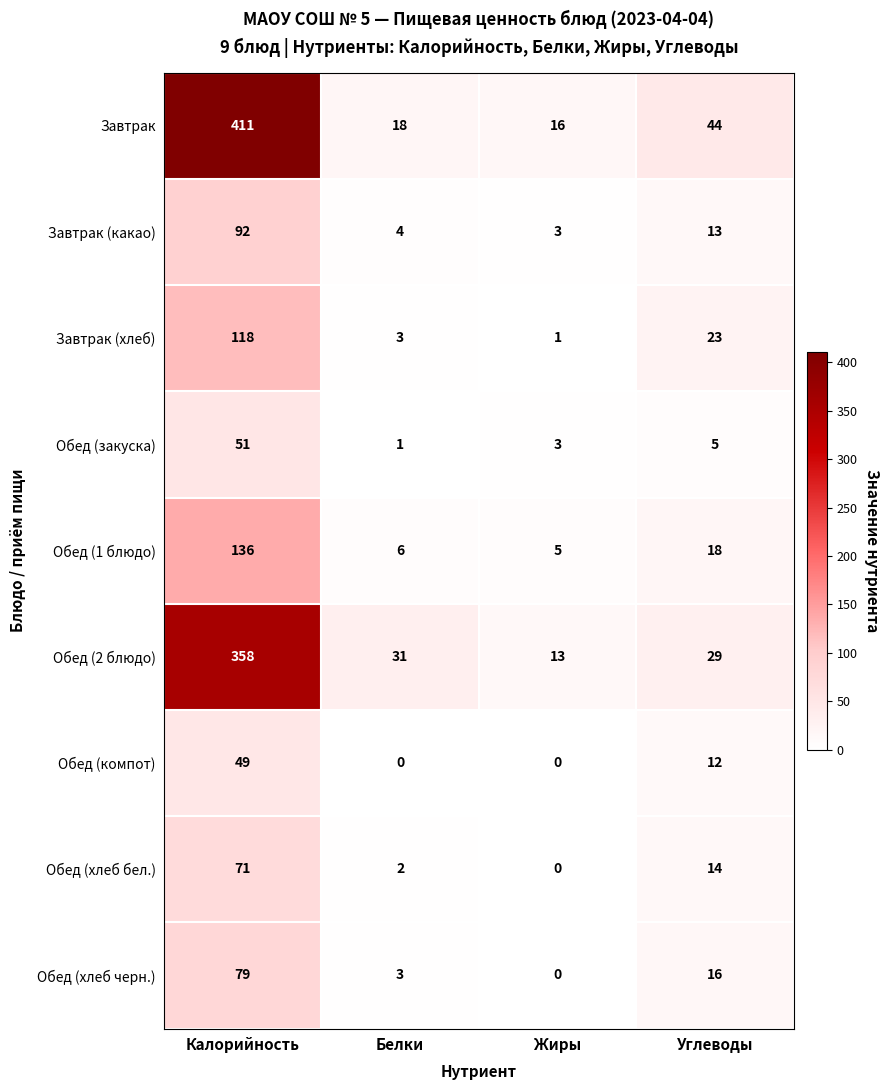

What is the spread (max minus min) of values at Белки?

31